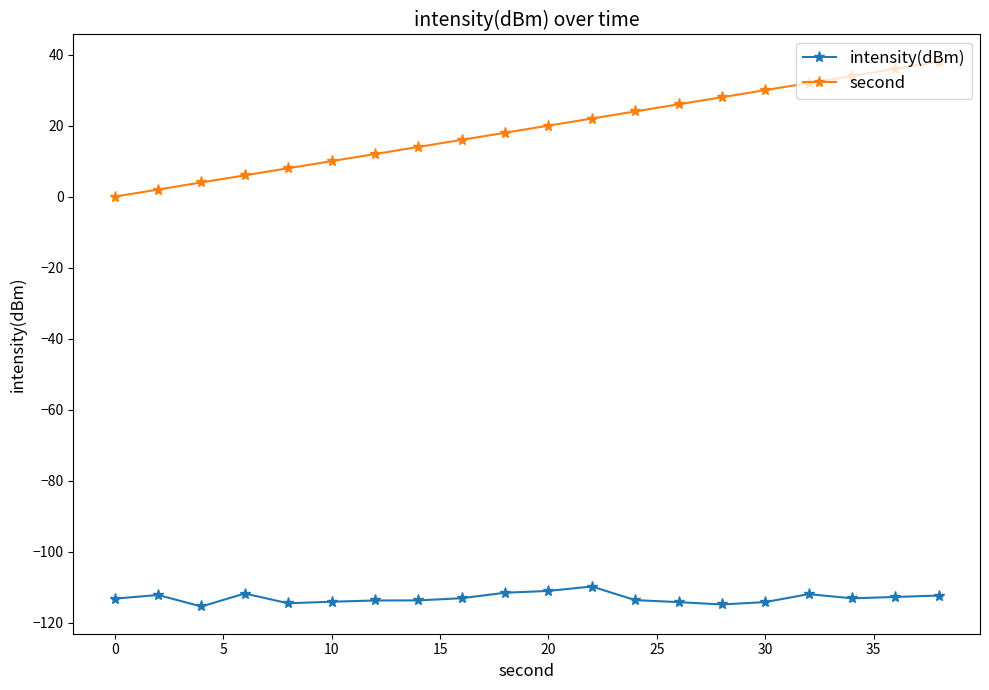

What is the difference between the maximum and minimum values in the second series?

38.0